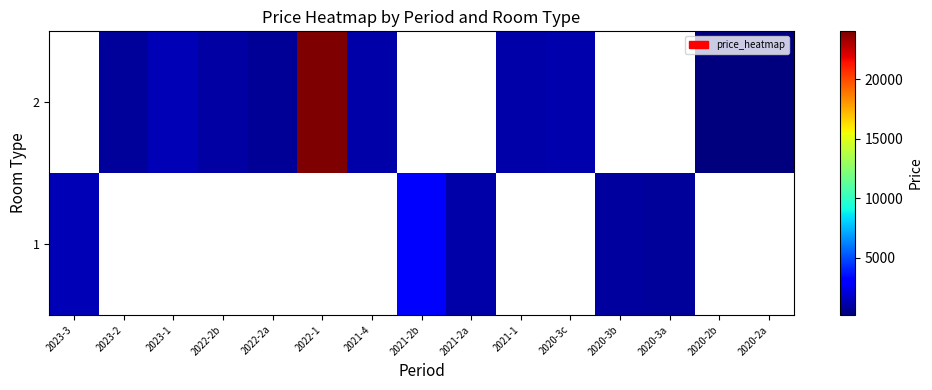

How many values in the 2 series are below 1200?

7